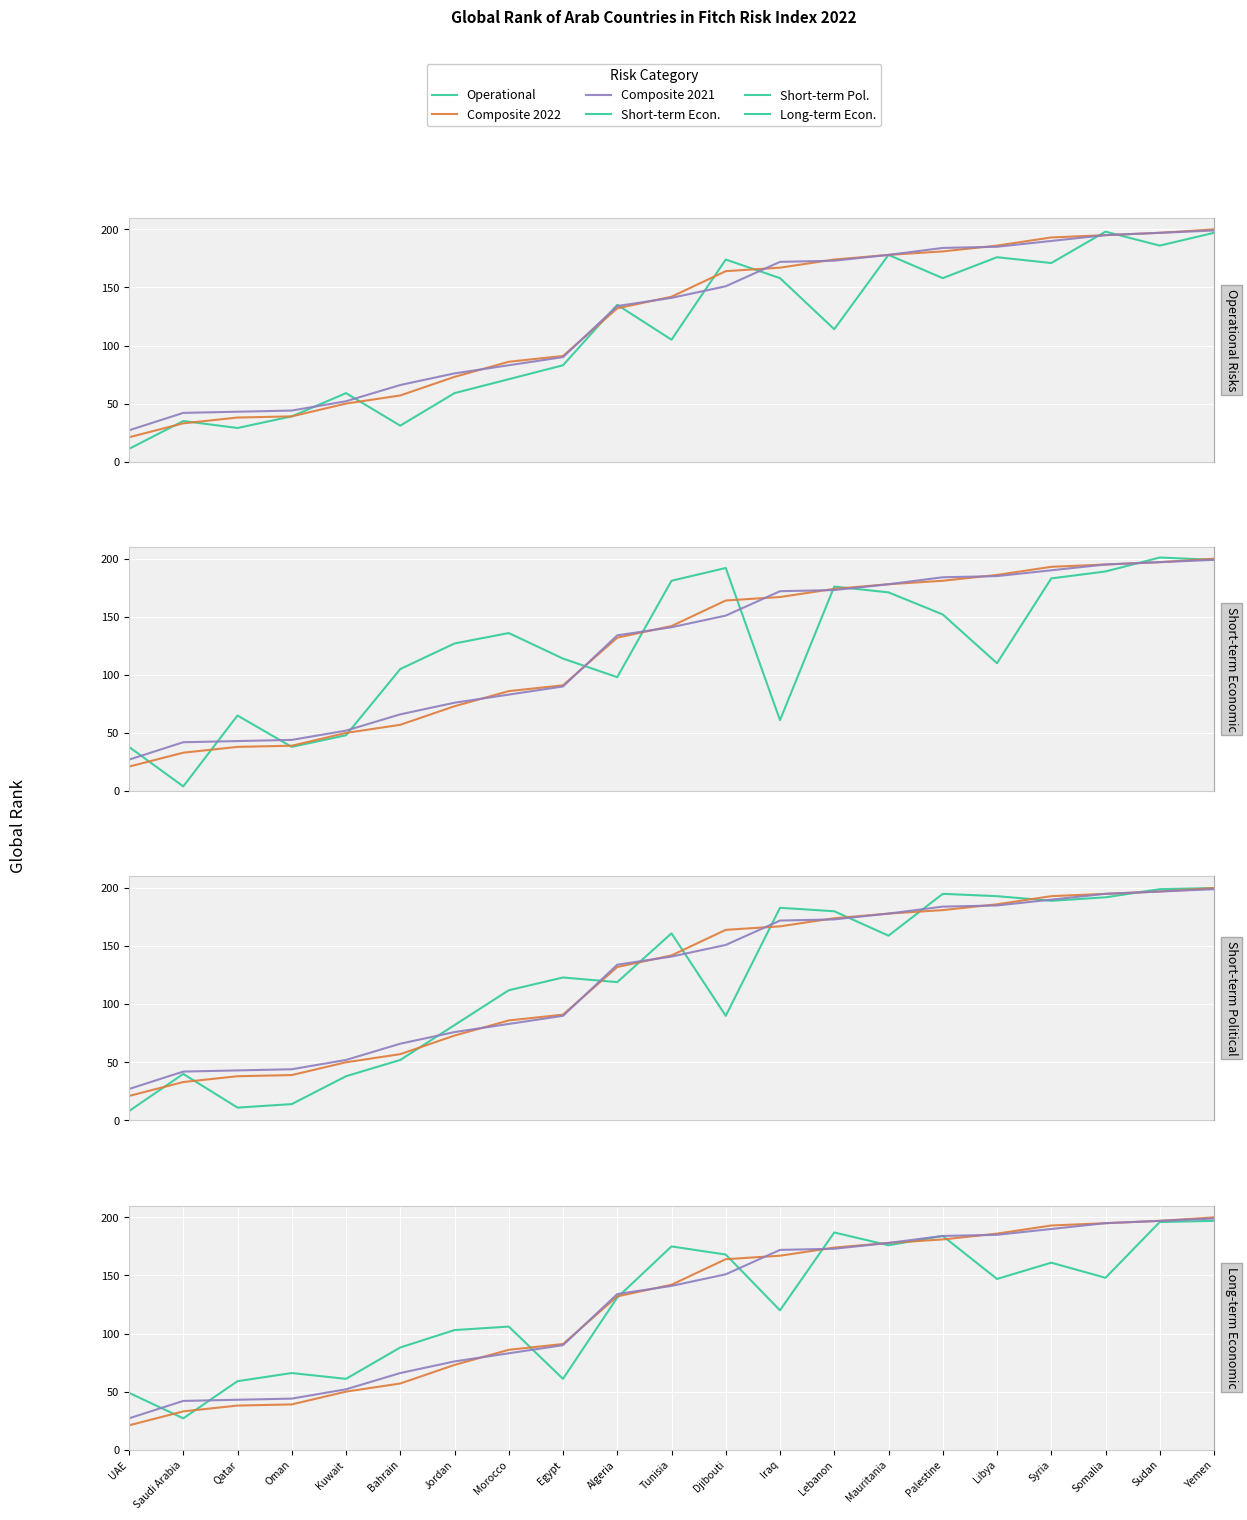

What is the difference between the maximum and minimum values in the Long-term Econ. series?

170